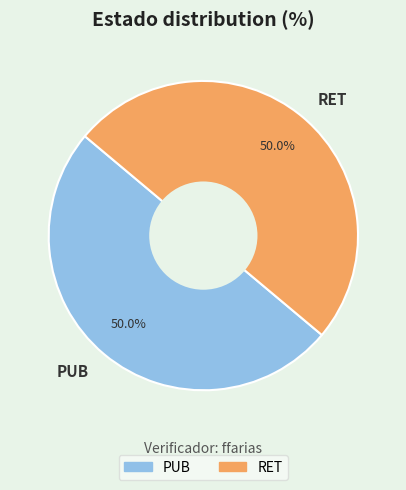

What percentage is the RET slice, to the nearest percent?

50%